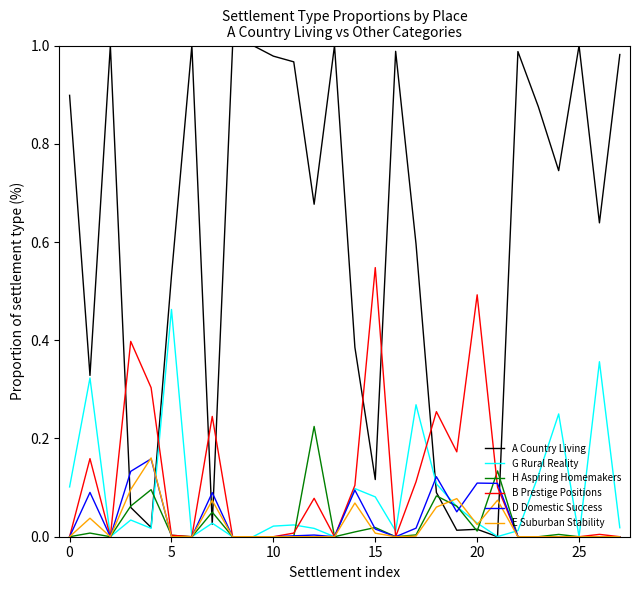

How many intersections are there between A Country Living and D Domestic Success?

6